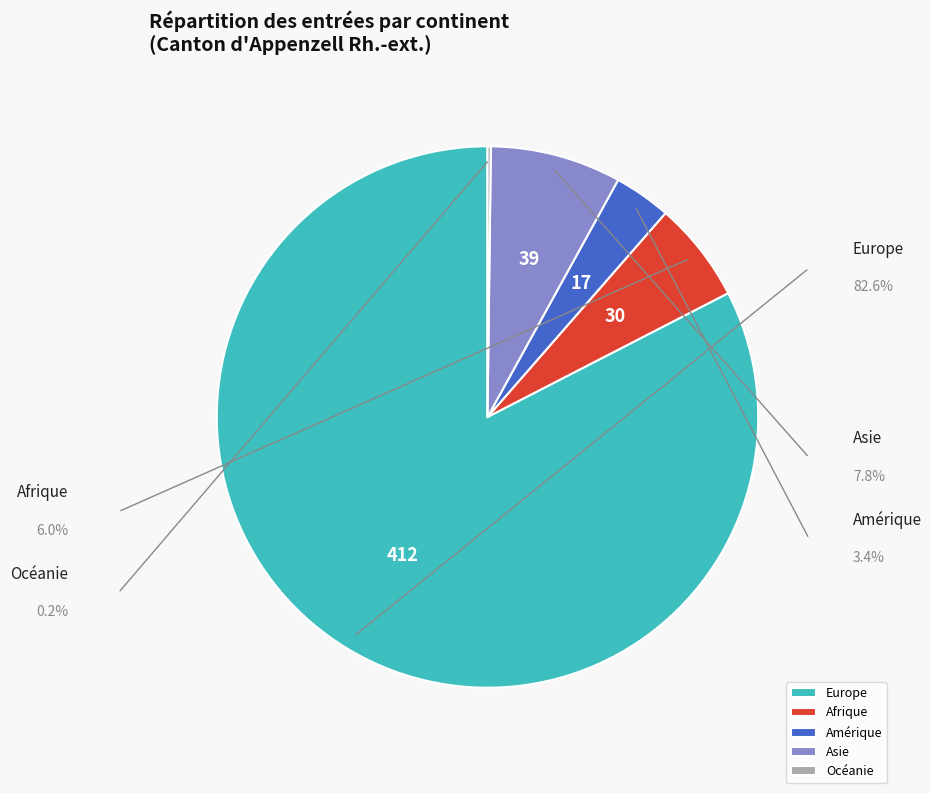

What is the total percentage of Amérique and Asie?

11.2%